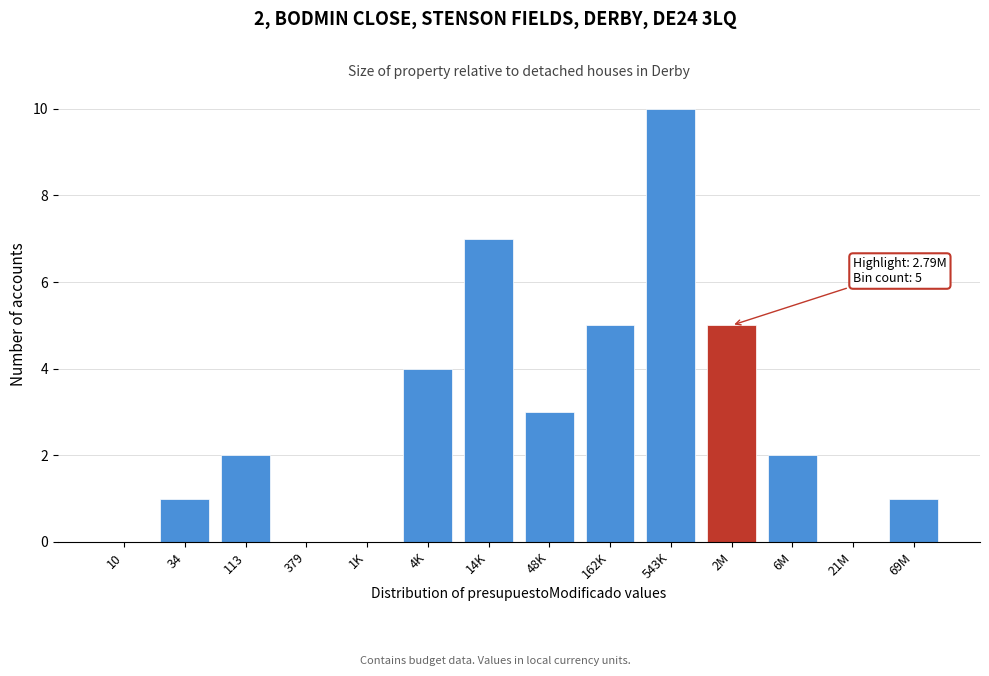

Reading left to right, extract all data points from this chart.

10=0	34=1	113=2	379=0	1K=0	4K=4	14K=7	48K=3	162K=5	543K=10	2M=5	6M=2	21M=0	69M=1